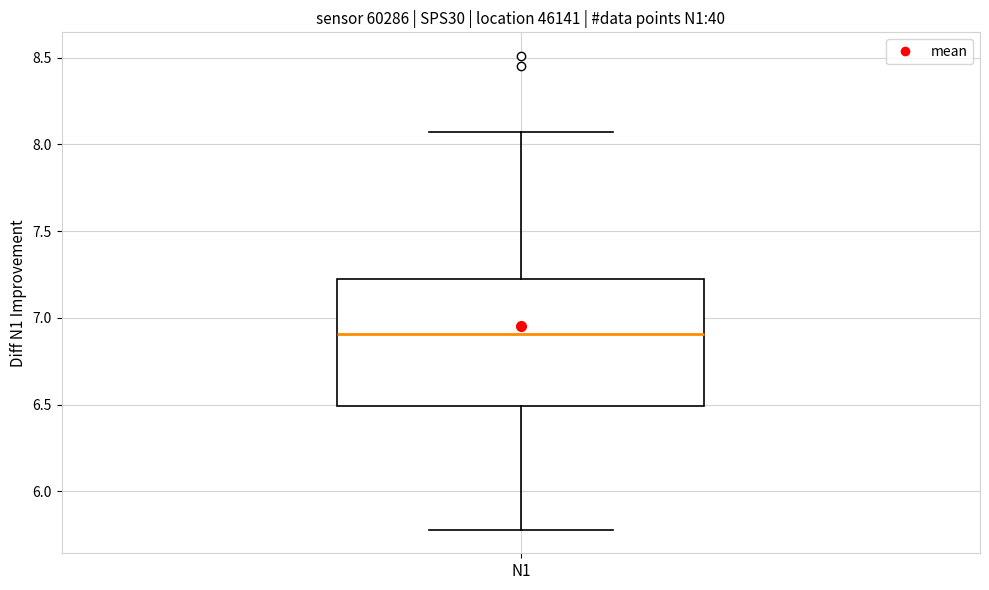

Where is the upper edge of the box for N1 on the y-axis? The values are not printed on the chart, so give them approximately, as read against the axis.

7.20